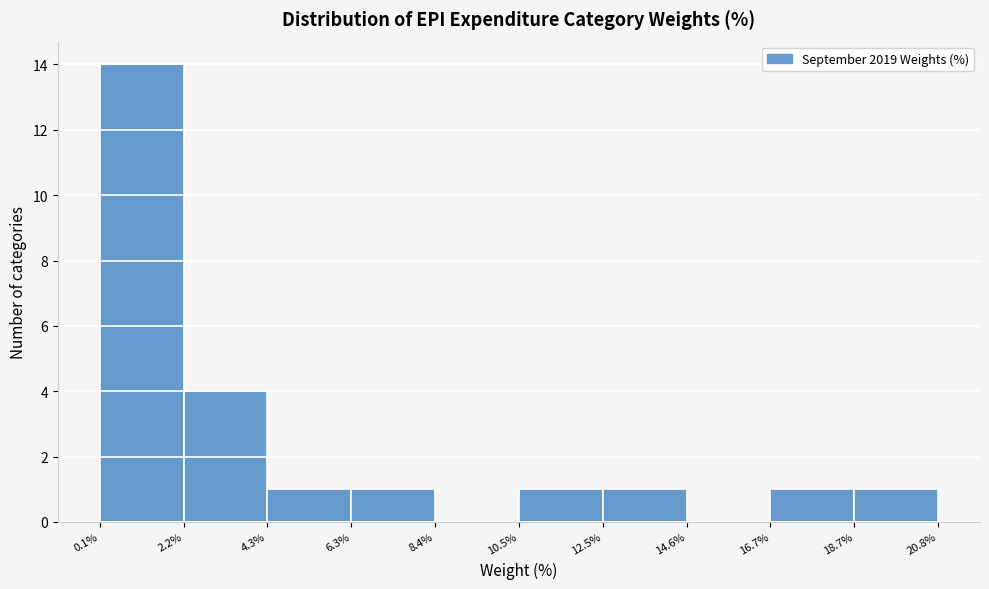

How tall is the bar that spans 4.3% to 6.3% on the x-axis? The values are not printed on the chart, so give them approximately, as read against the axis.

1